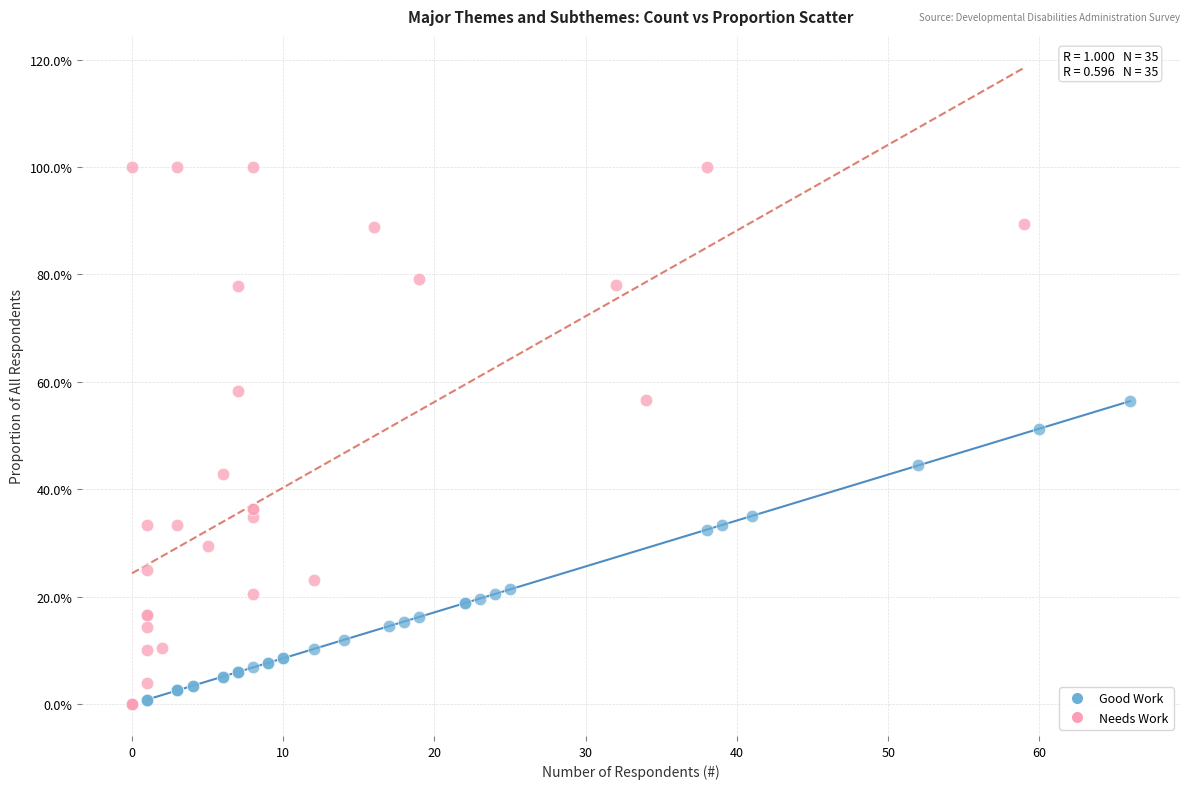

What are all the series names shown in the legend?

Good Work, Needs Work